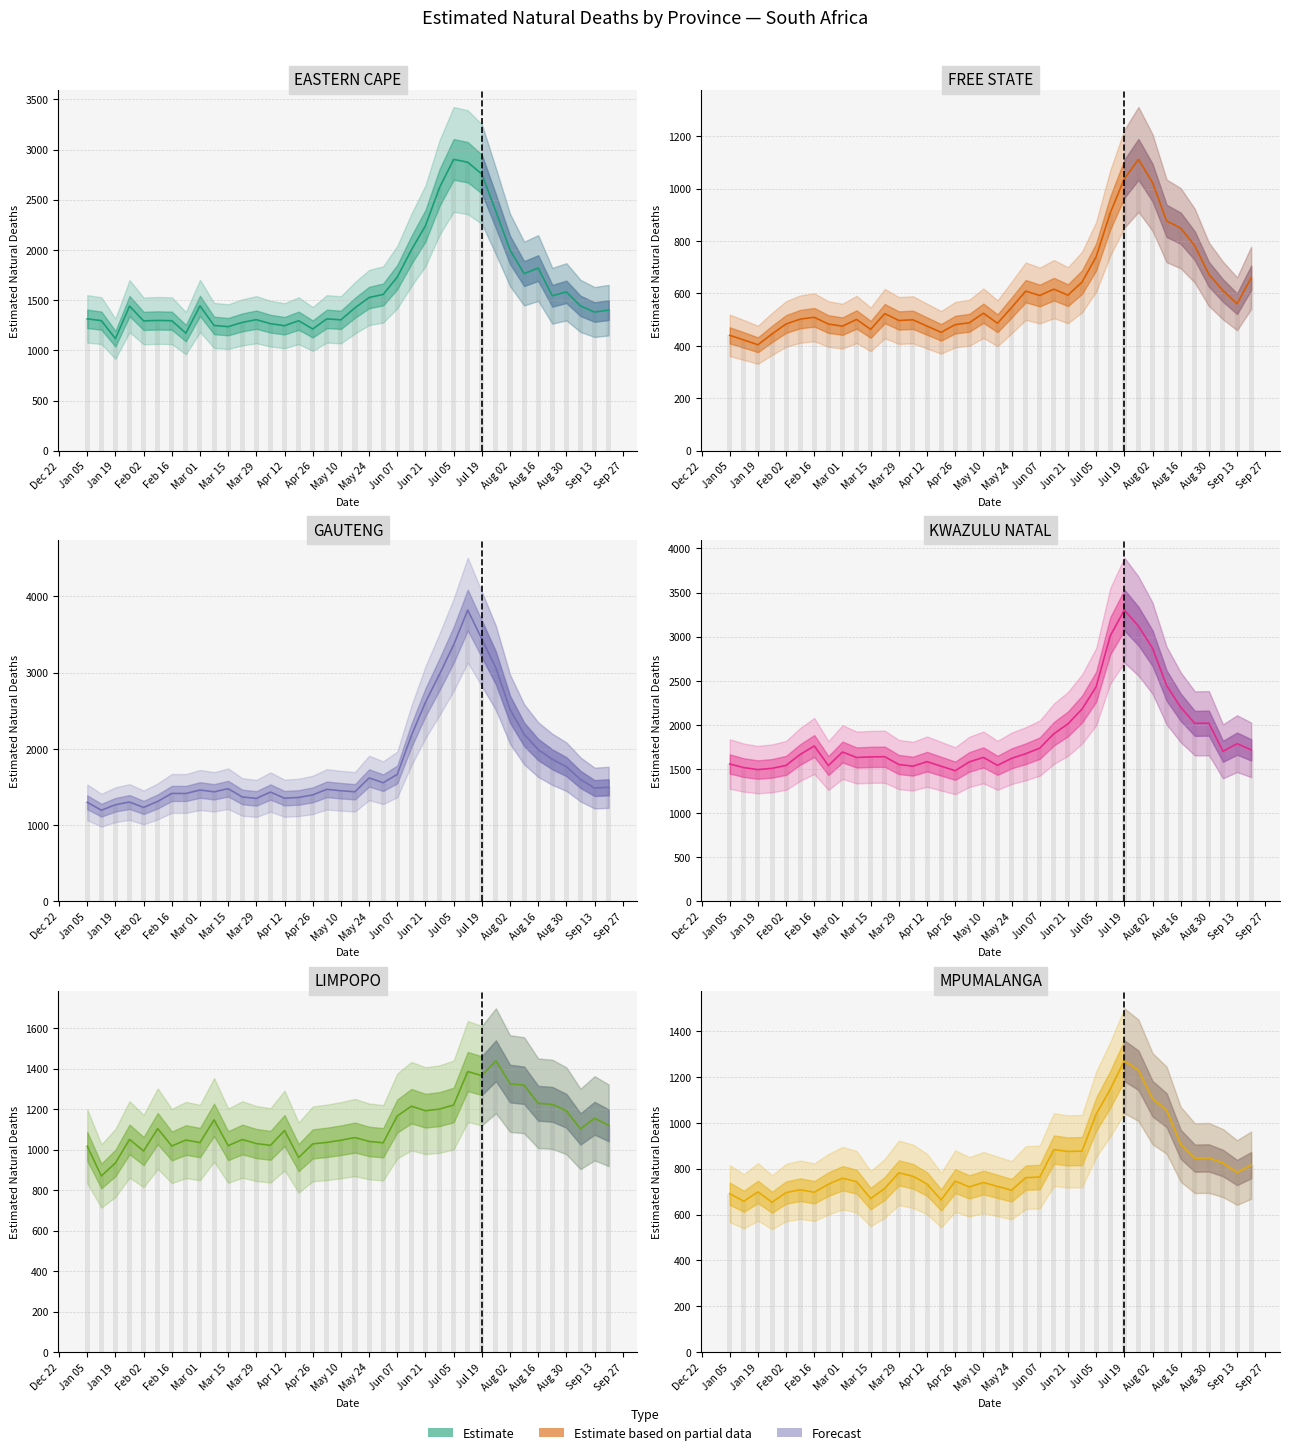

What is the value of the FREE STATE bar at the 9th from the left?

475.4